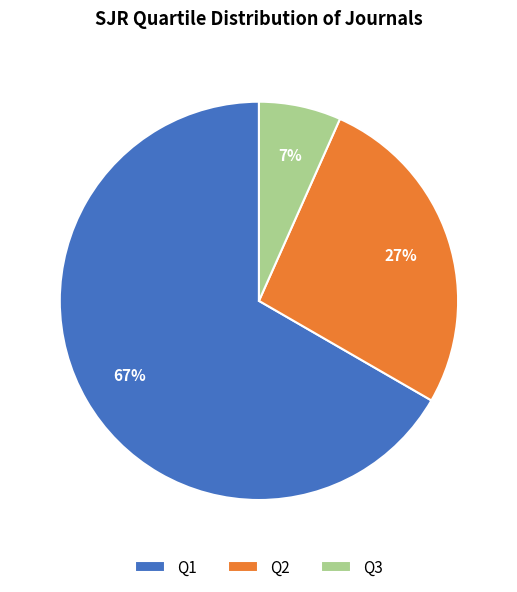

Which slice is the largest?

Q1